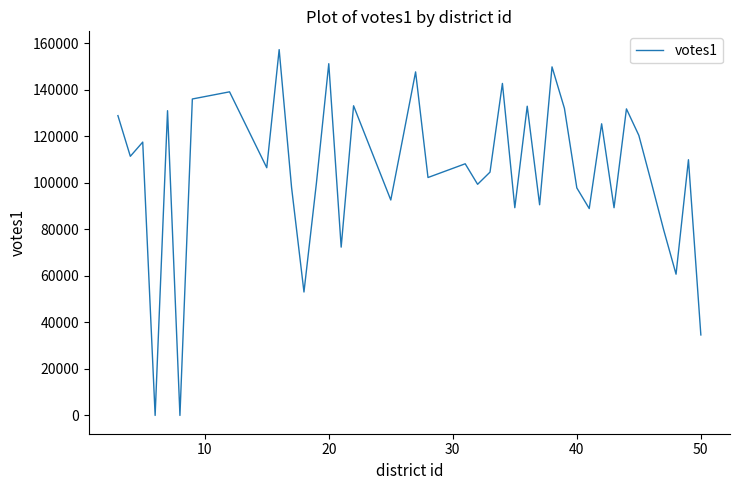

What is the greatest value displayed?

157168